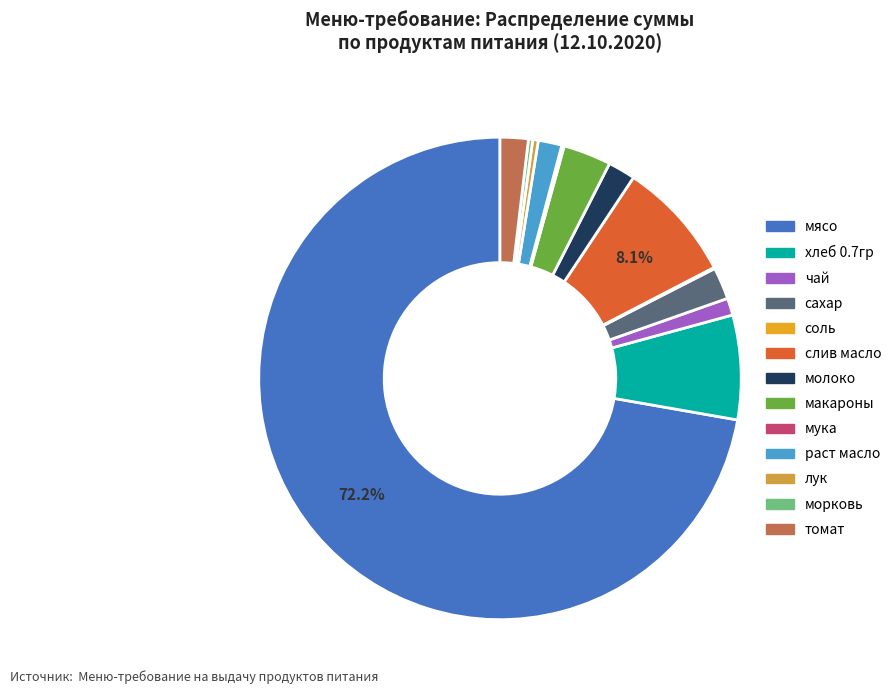

Which has a higher value, макароны or сахар?

макароны